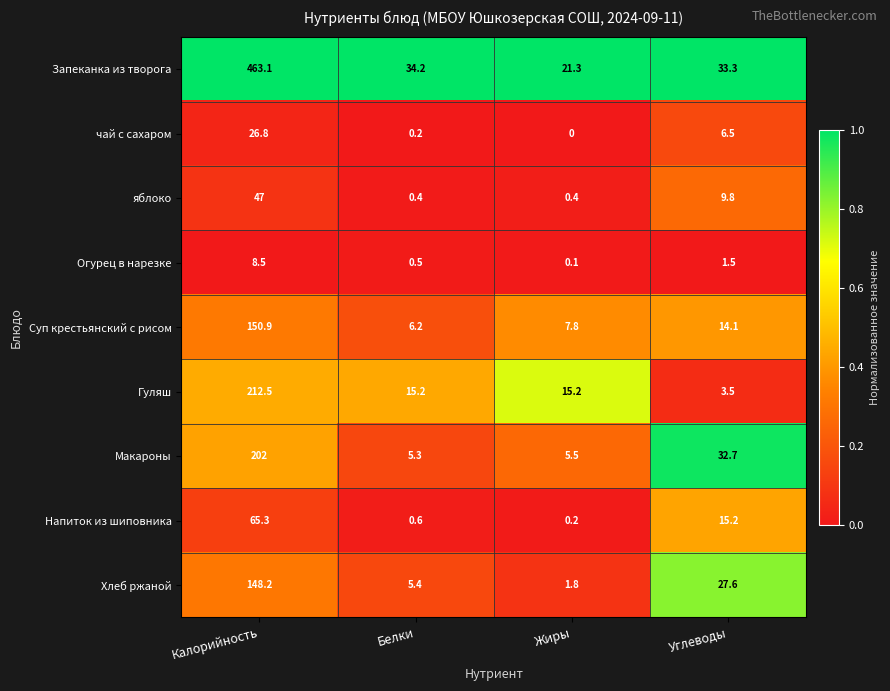

The чай с сахаром series shows 11.8 at Калорийность. True or false?

False